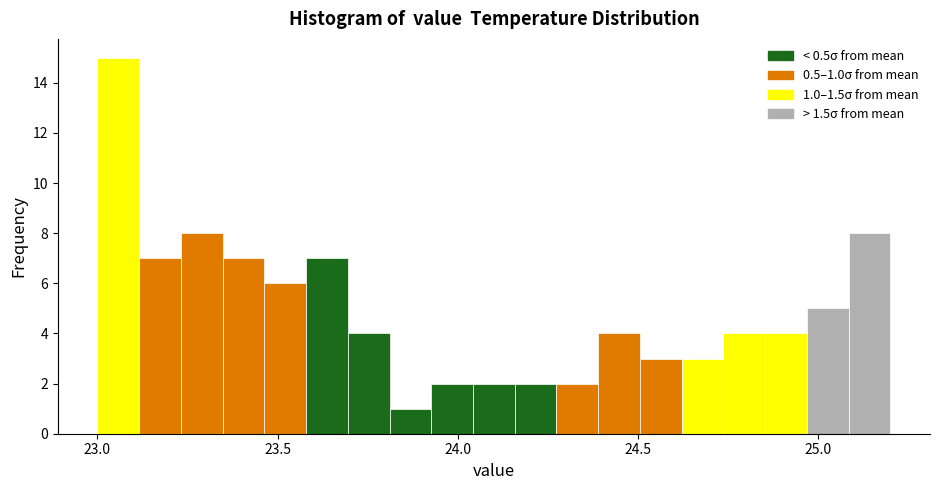

Around what value on the x-axis is the tallest bar? Give the approximate position of its centre, as read against the axis.

23.05